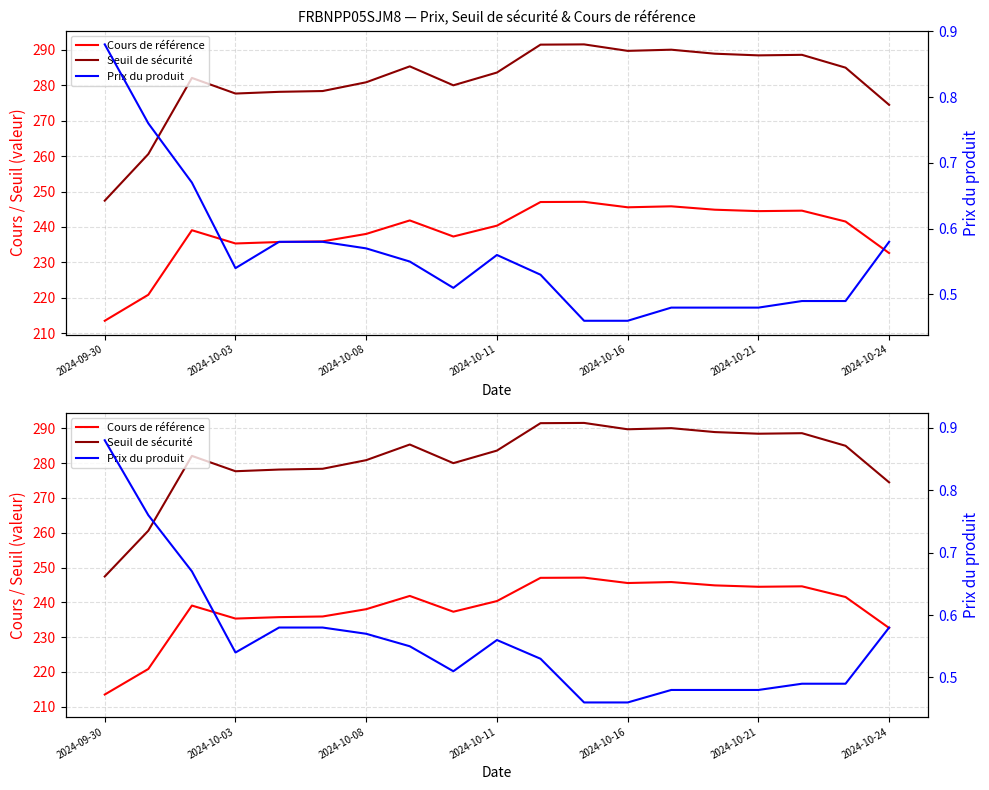

Is it true that Seuil de sécurité equals 393.7 at 2024-10-21?

False